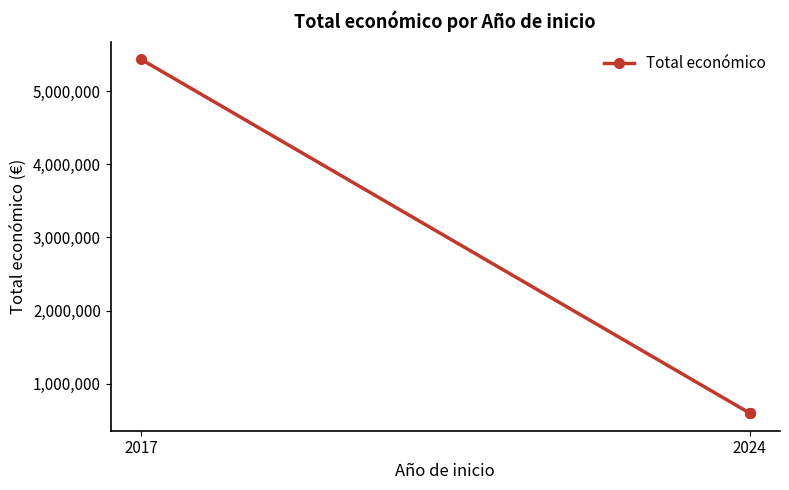

True or false: the data shows 978483 at 2024.

False